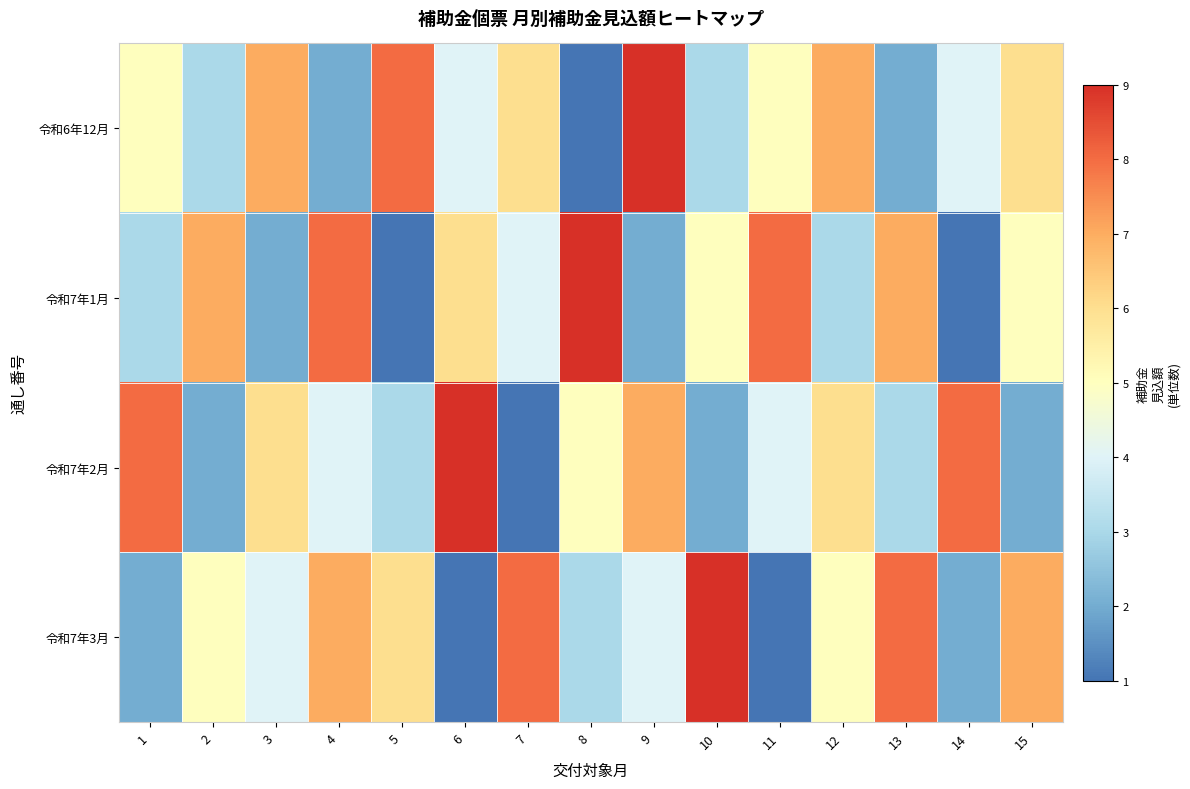

At 9, list the series in order from largest to smallest.

令和6年12月, 令和7年2月, 令和7年3月, 令和7年1月